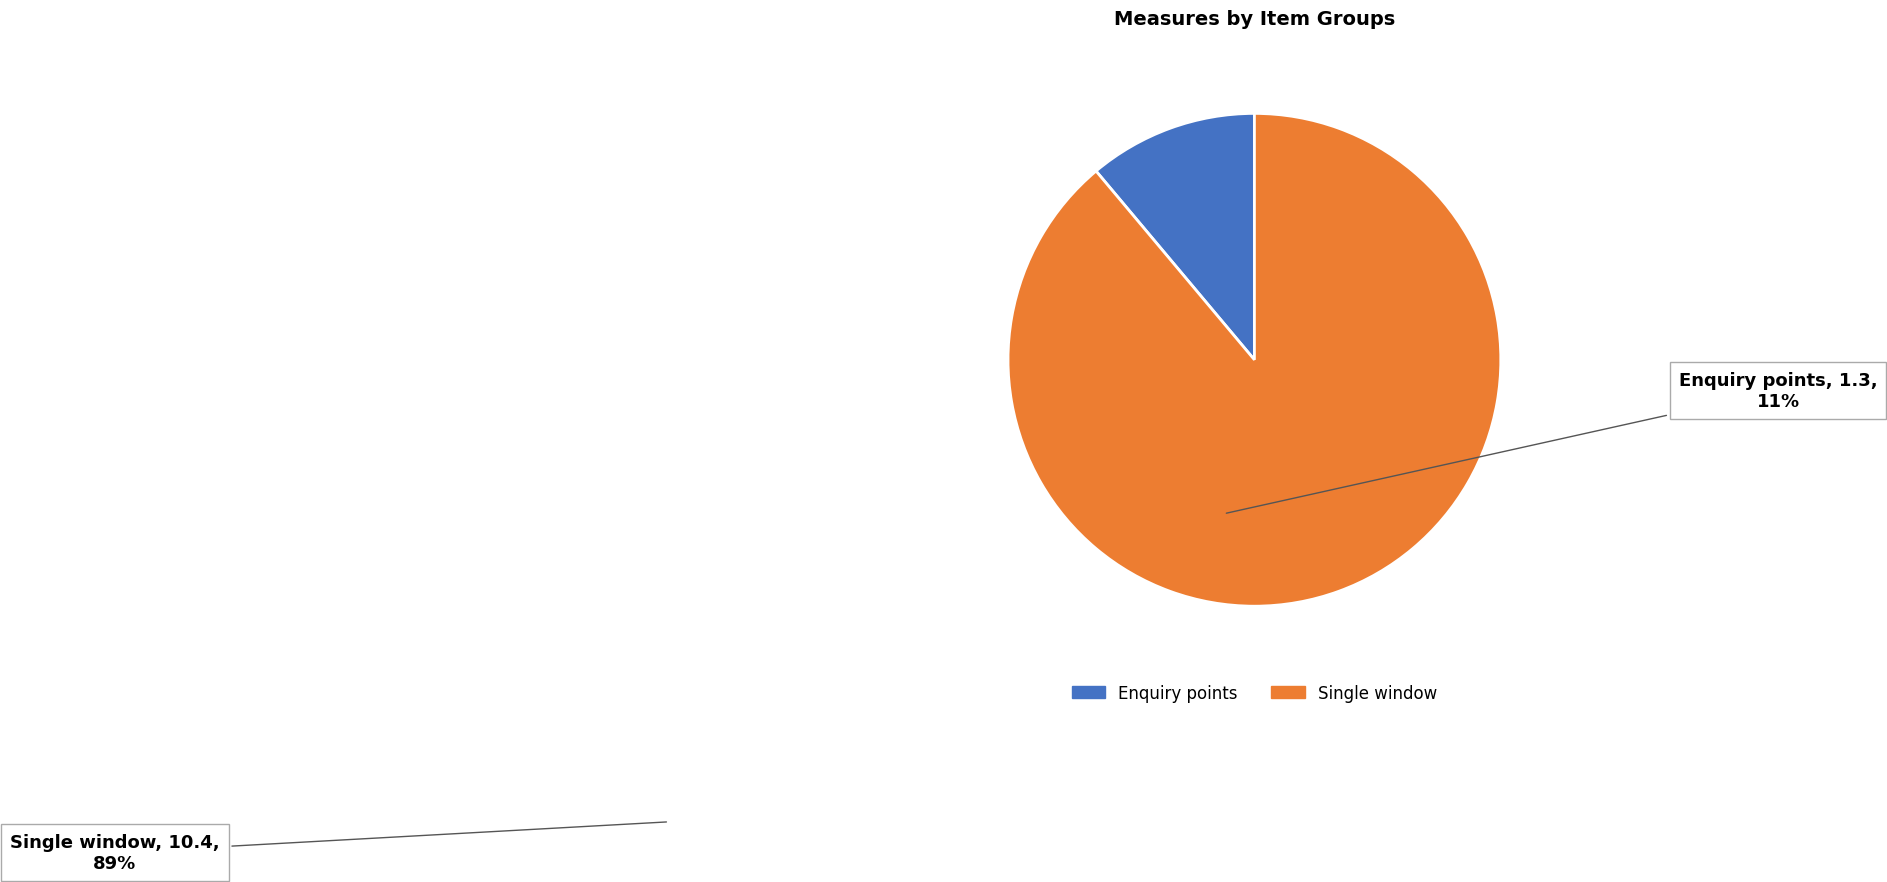

Do Enquiry points and Single window together represent more than half of the pie?

Yes